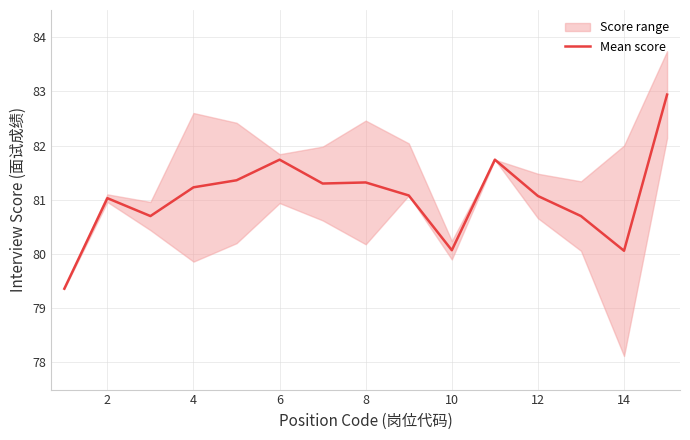

True or false: there are more than 1 points higher than both neighbors.

True